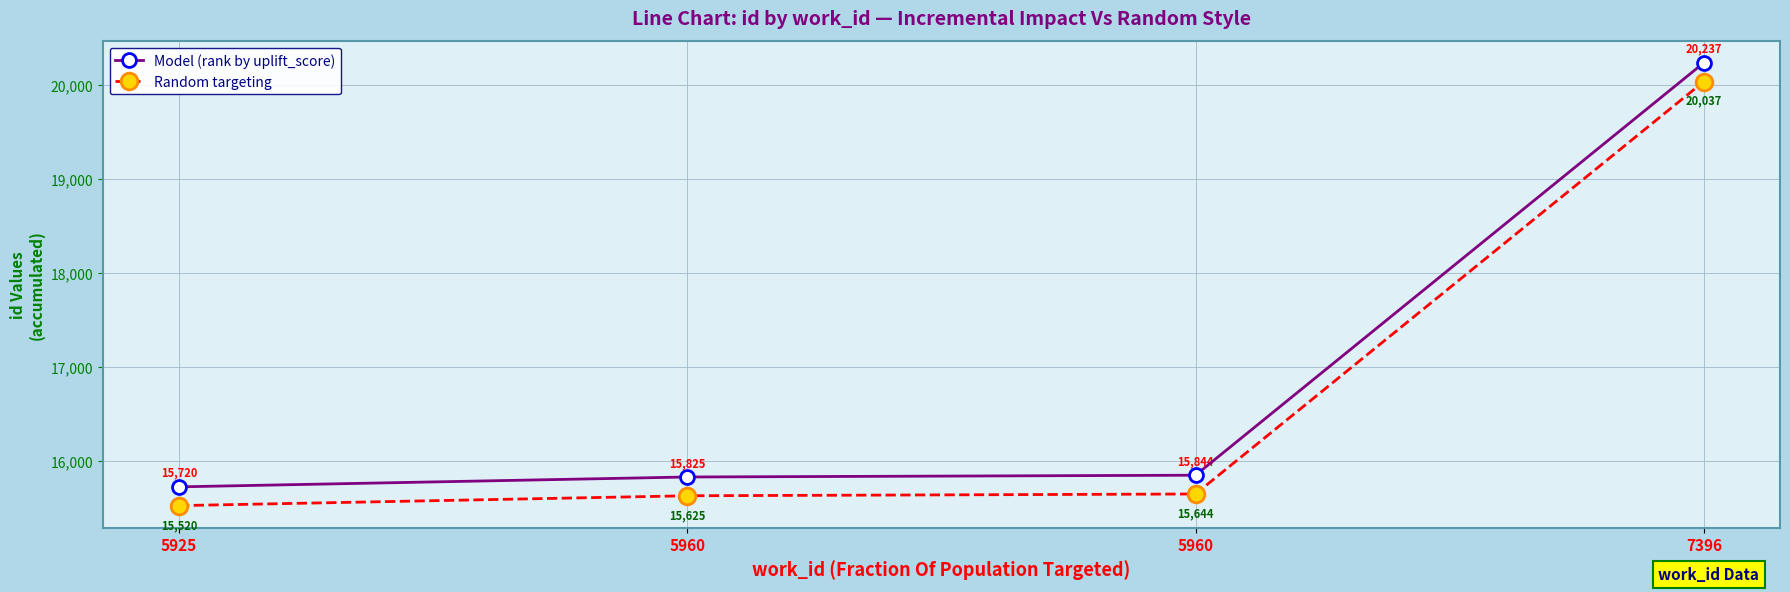

Which category has the lowest value across all series?

5925